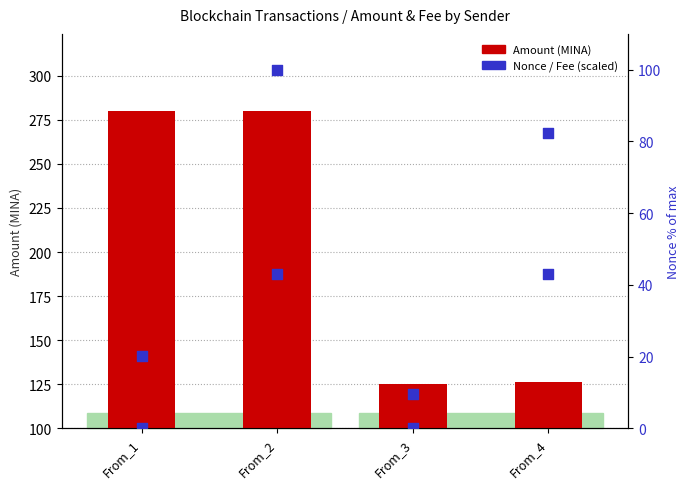

Which has a higher value, From_2 or From_4?

From_2